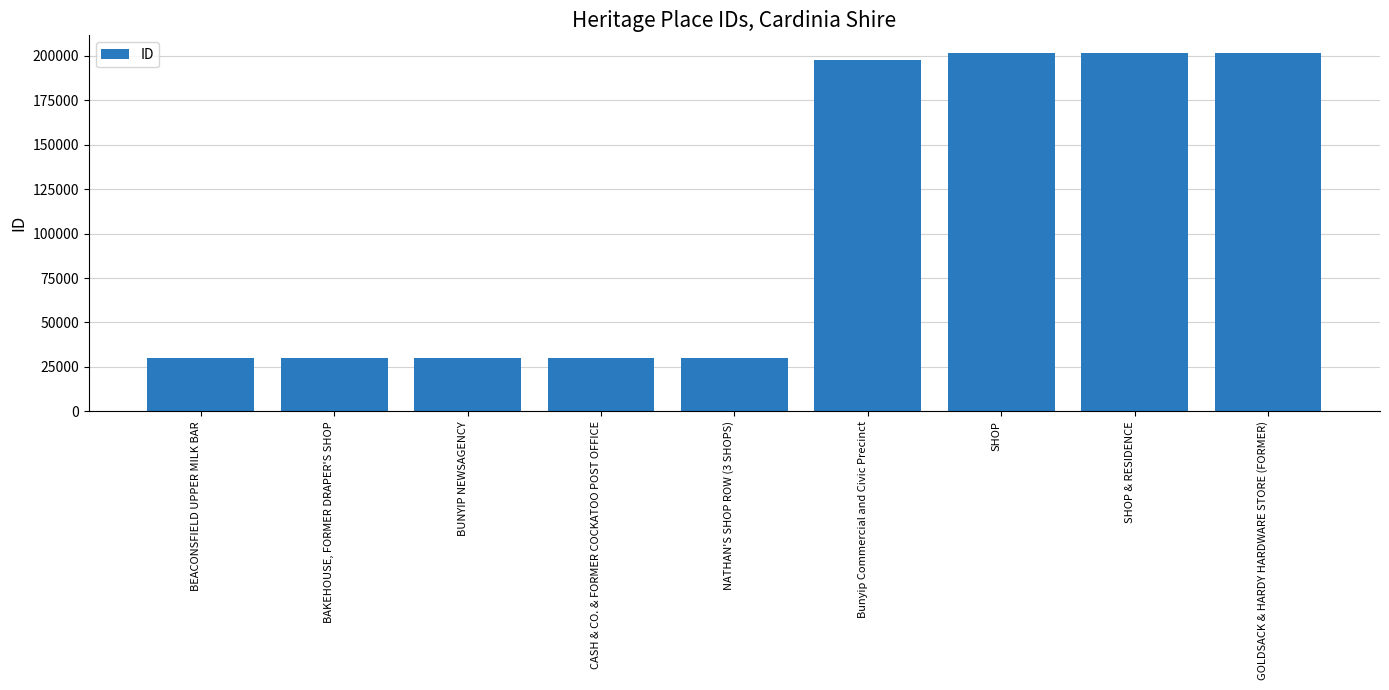

What is the sum of all values?

952259